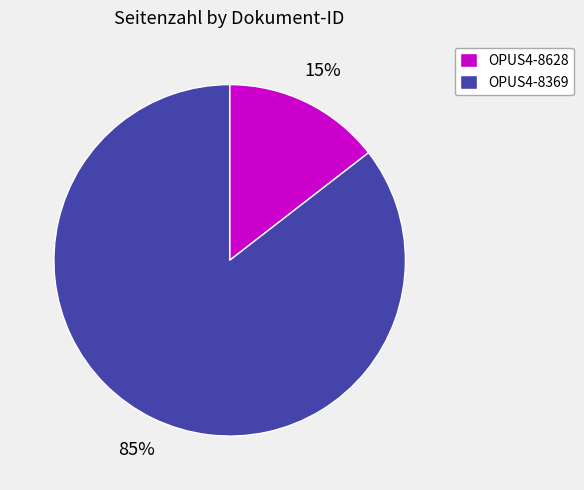

Do OPUS4-8369 and OPUS4-8628 together represent more than half of the pie?

Yes